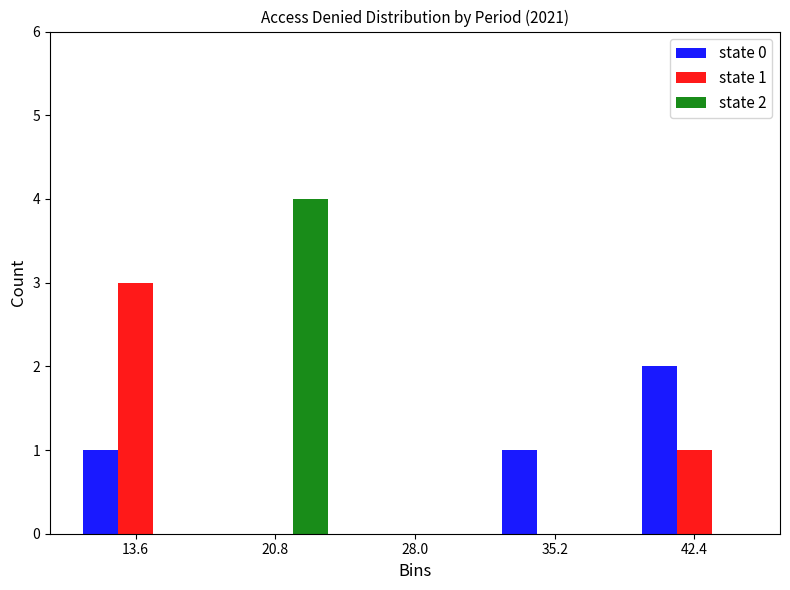

In the state 1 series, which range on the x-axis has the tallest bar?

10.0 to 17.2